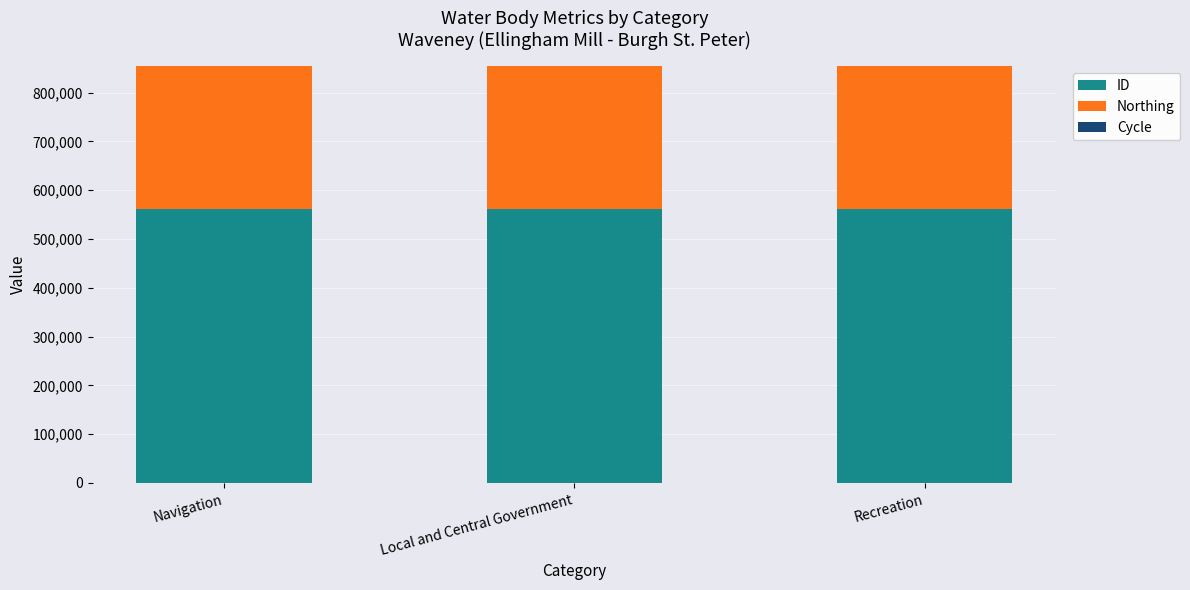

True or false: ID has a value of 561154 at Recreation.

True